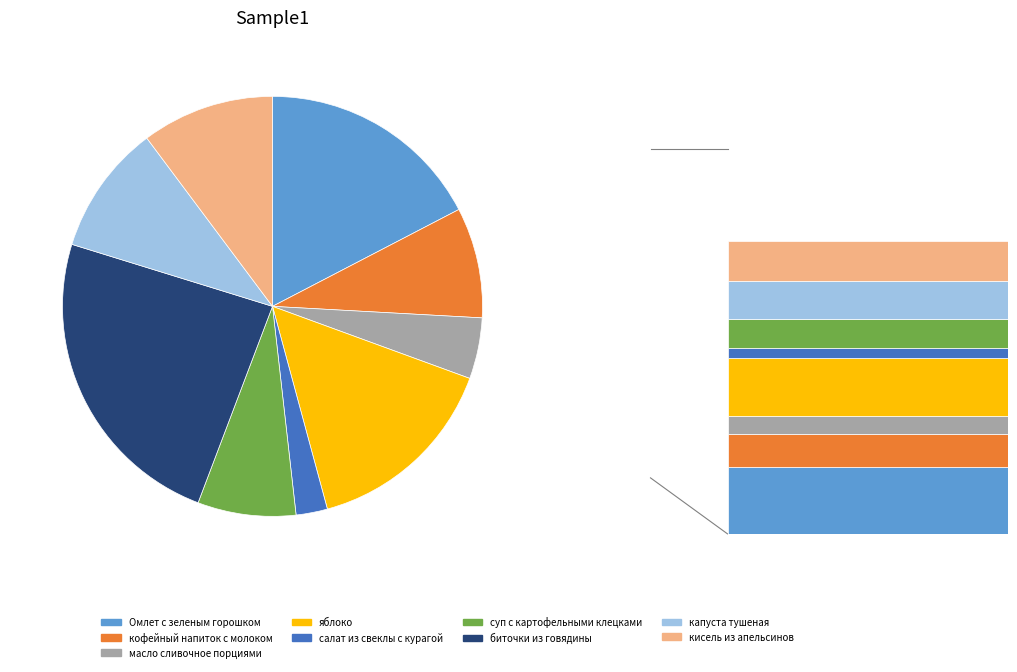

Which slice is the largest?

биточки из говядины